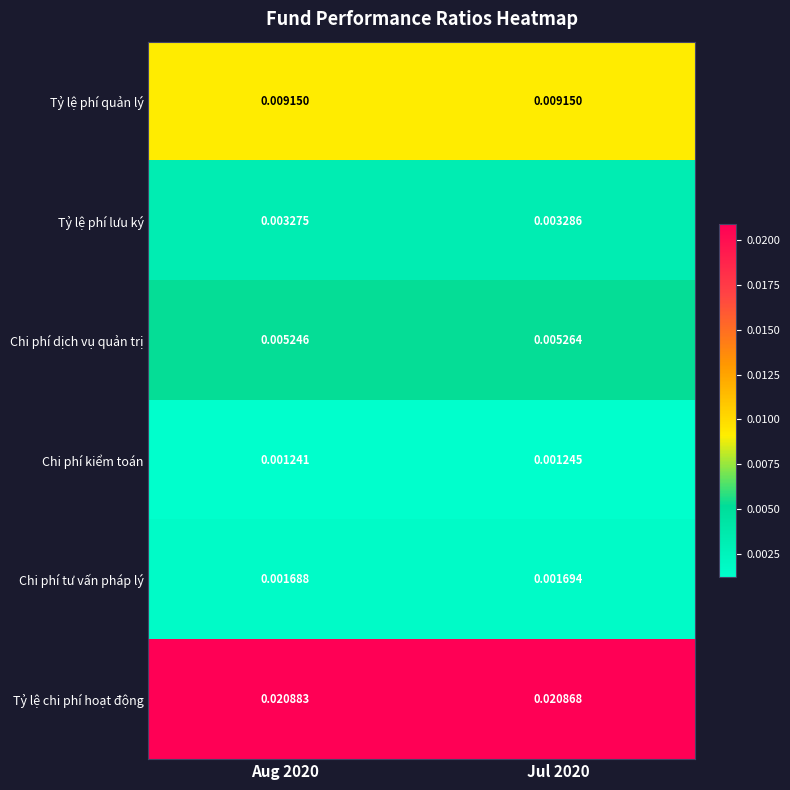

List the series in order of their peak value, highest first.

Tỷ lệ chi phí hoạt động, Tỷ lệ phí quản lý, Chi phí dịch vụ quản trị, Tỷ lệ phí lưu ký, Chi phí tư vấn pháp lý, Chi phí kiểm toán